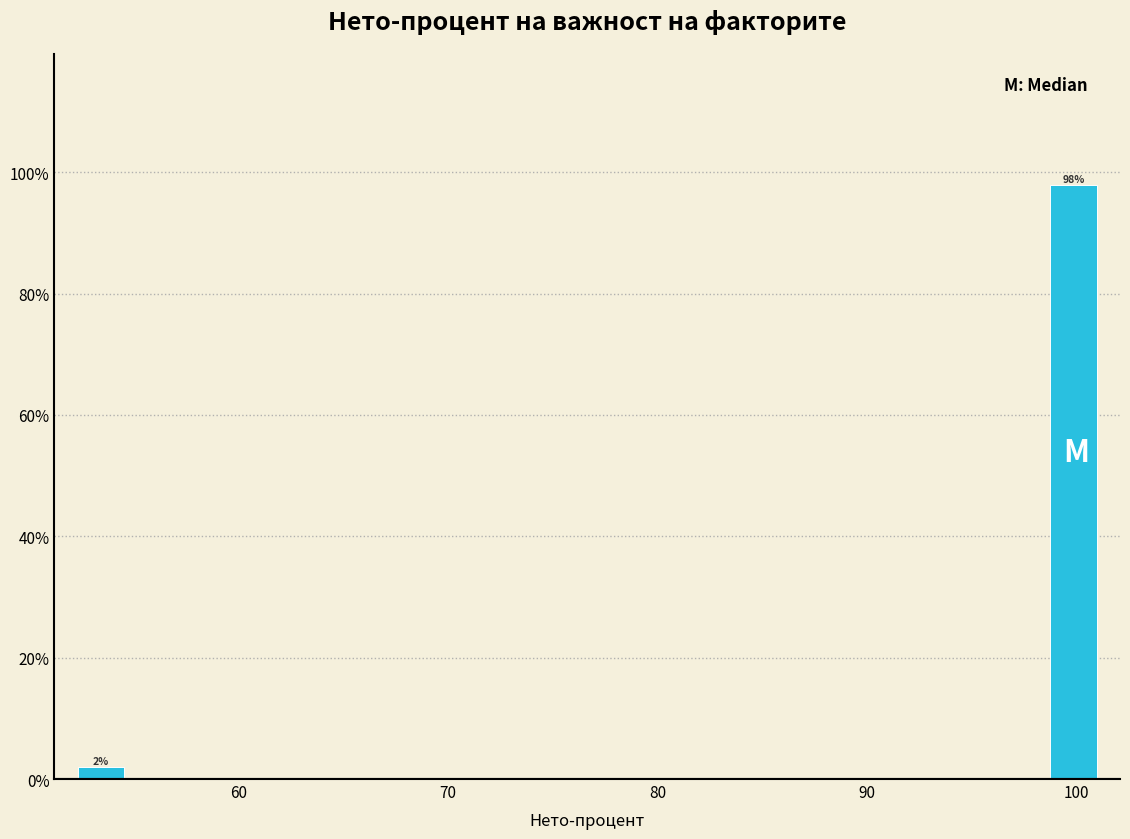

Around what value on the x-axis is the tallest bar? Give the approximate position of its centre, as read against the axis.

100